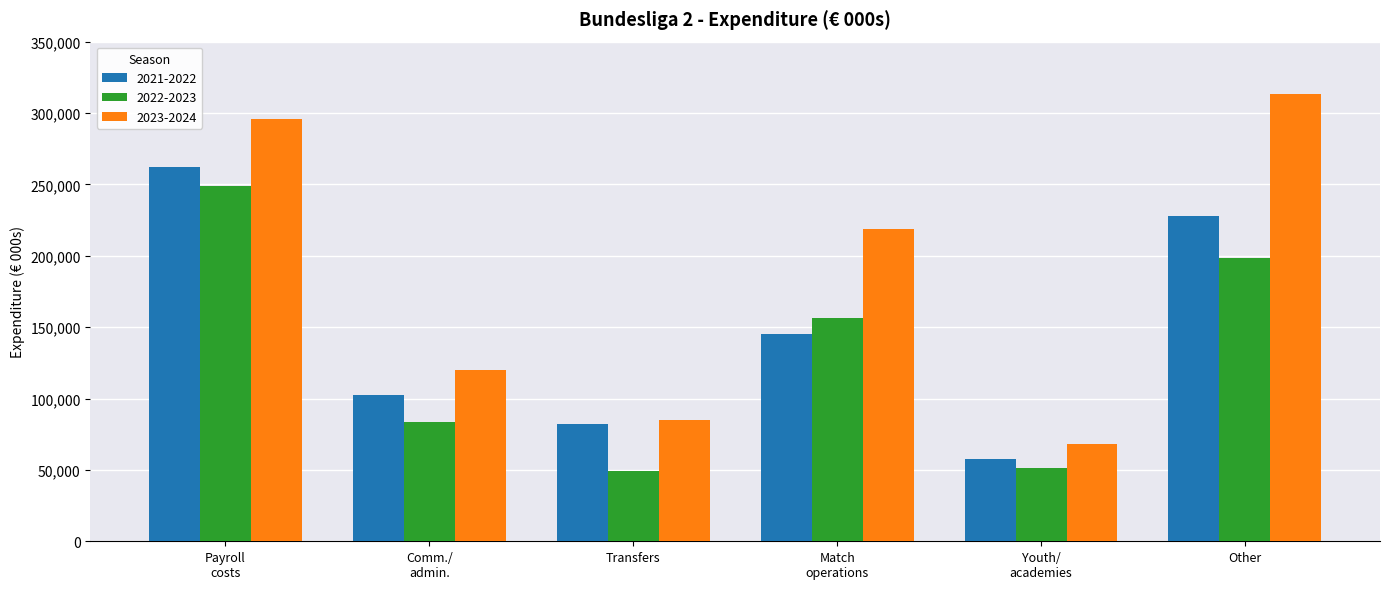

At how many categories does at least one series exceed 52940?

6